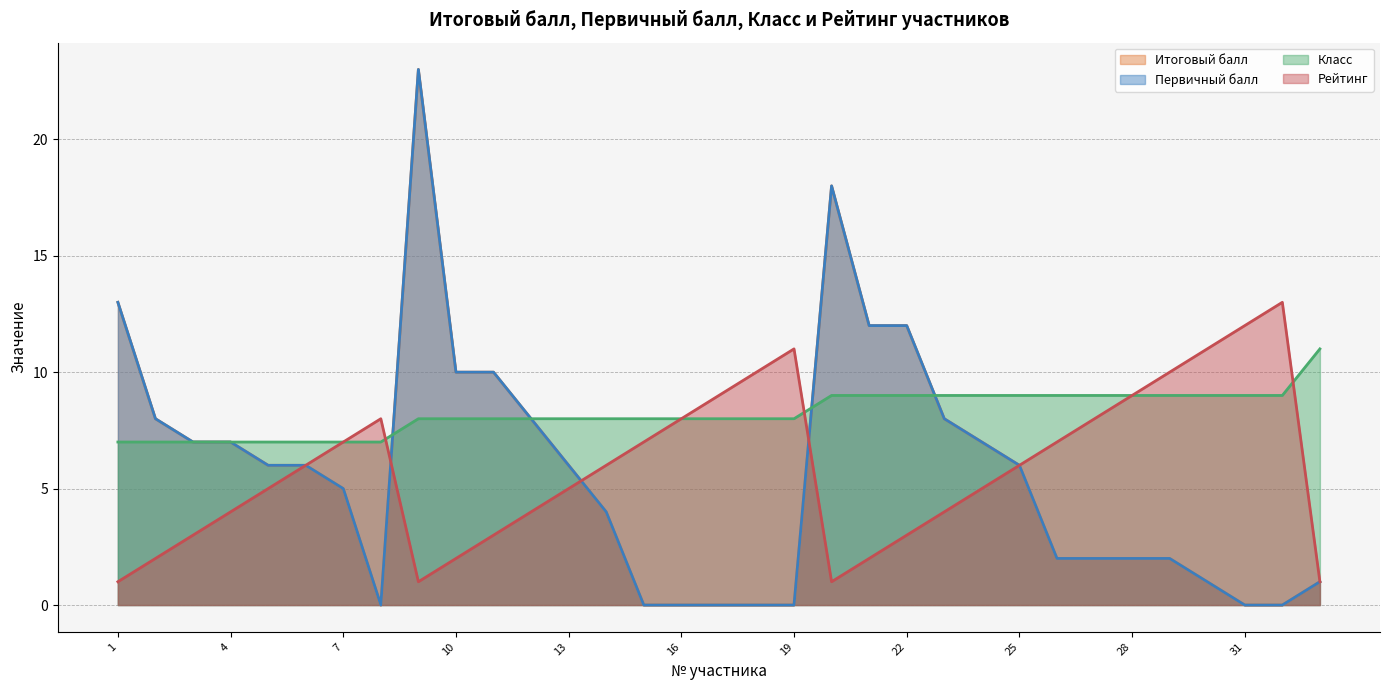

What is the maximum value shown in the chart?

23